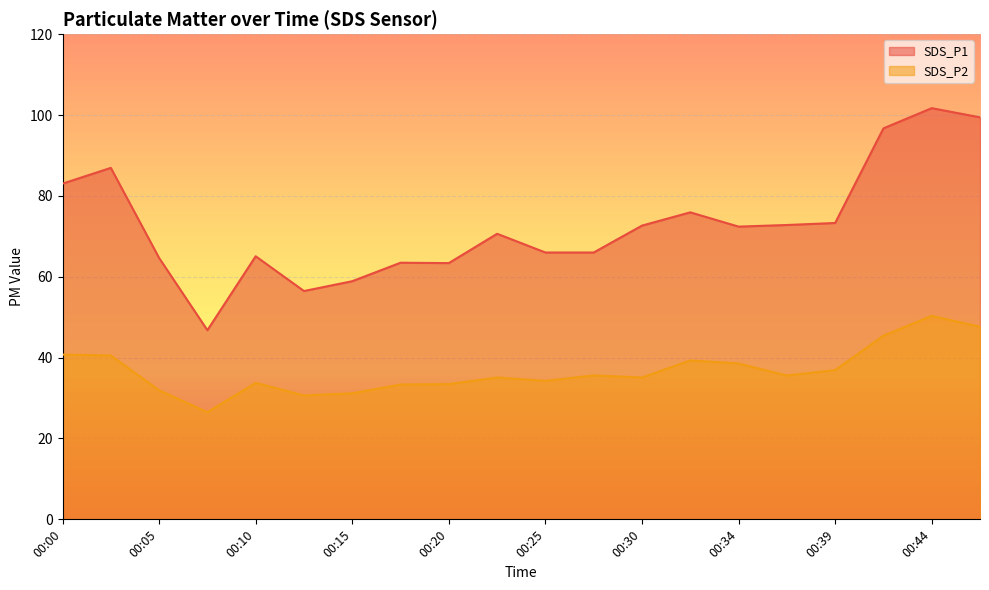

Which series has the largest range (max minus min)?

SDS_P1